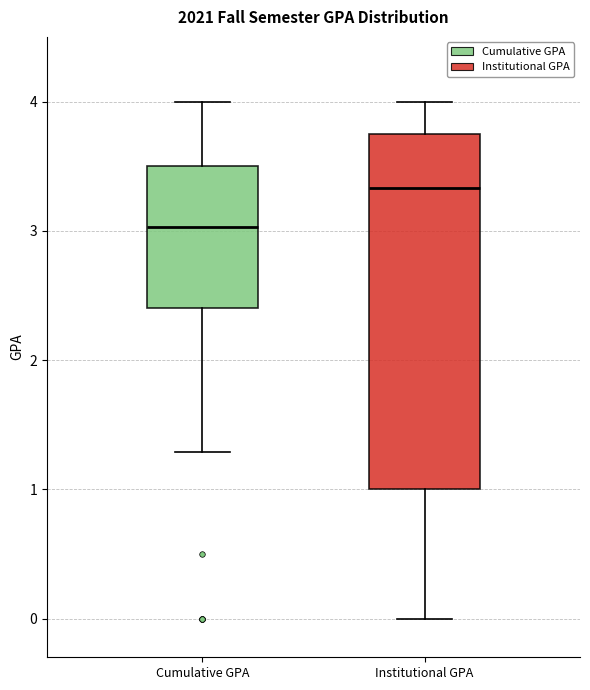

Comparing the boxes themselves (not the whiskers), which one is the tallest?

Institutional GPA